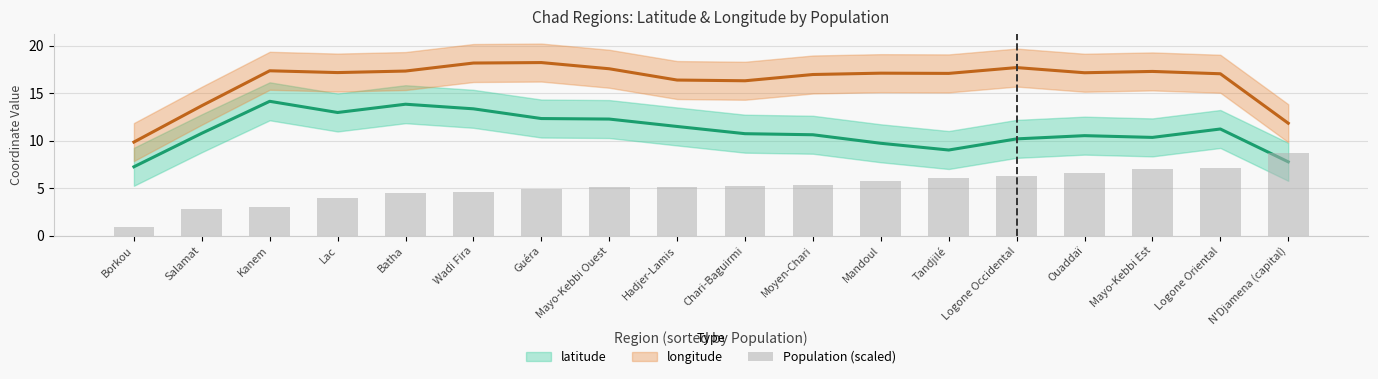

Reading right to left, transcribe all the data shown in this chart.

N'Djamena (capital)=8.6	Logone Oriental=7.1	Mayo-Kebbi Est=7.0	Ouaddaï=6.6	Logone Occidental=6.3	Tandjilé=6.0	Mandoul=5.7	Moyen-Chari=5.3	Chari-Baguirmi=5.3	Hadjer-Lamis=5.2	Mayo-Kebbi Ouest=5.1	Guéra=4.9	Wadi Fira=4.6	Batha=4.4	Lac=3.9	Kanem=3.0	Salamat=2.7	Borkou=0.9